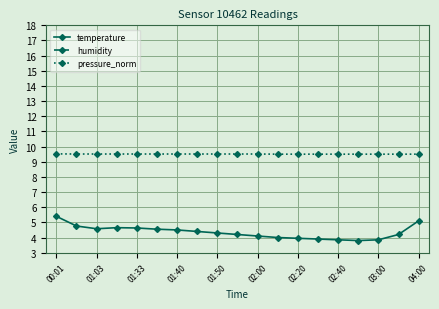

How many pressure_norm values are between 9 and 10?

19